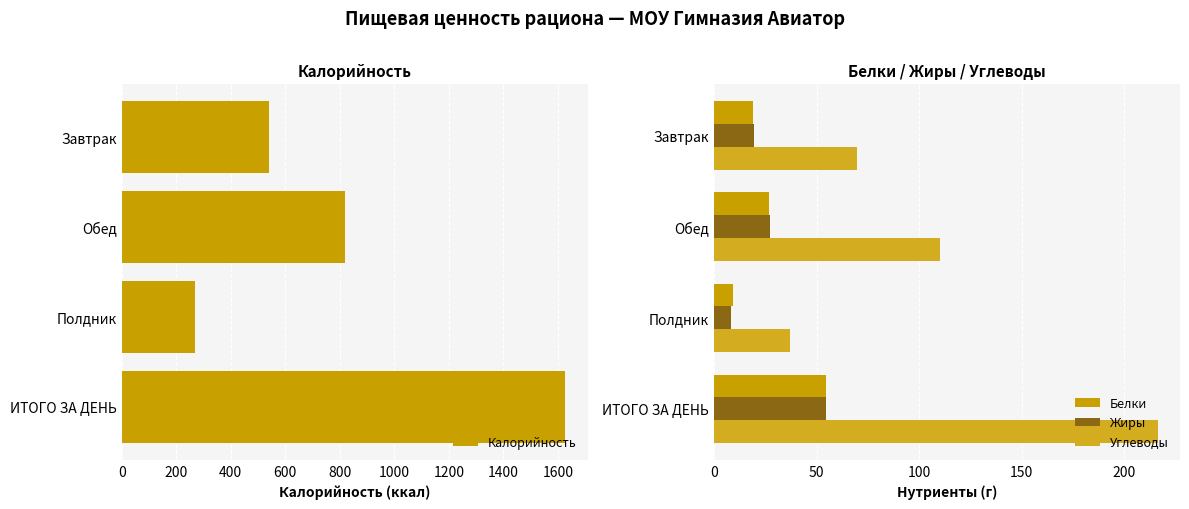

How many categories are shown in the chart?

4